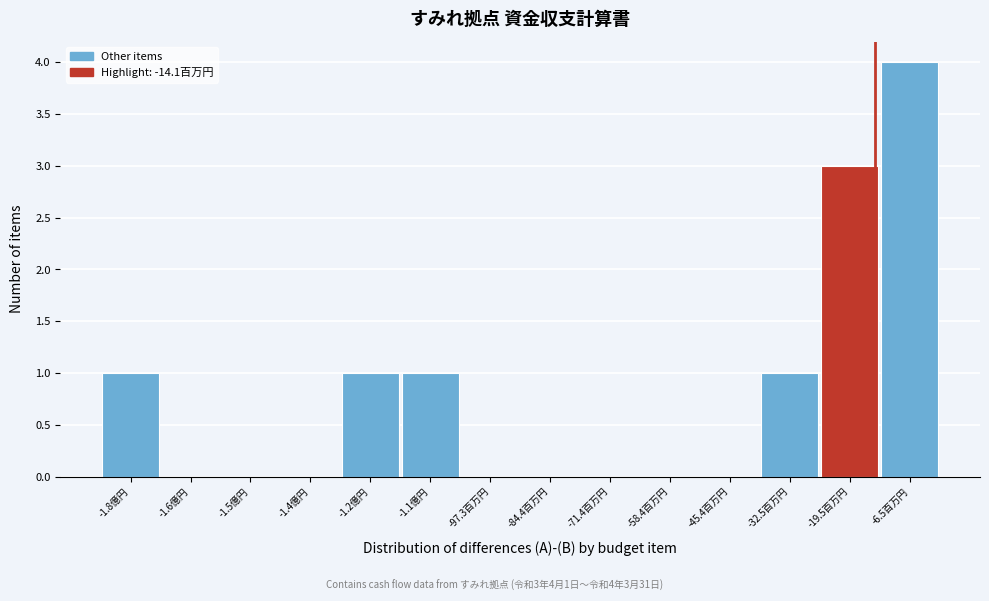

Reading right to left, list all the values displayed in this chart.

-6.5百万円=4	-19.5百万円=3	-32.5百万円=1	-45.4百万円=0	-58.4百万円=0	-71.4百万円=0	-84.4百万円=0	-97.3百万円=0	-1.1億円=1	-1.2億円=1	-1.4億円=0	-1.5億円=0	-1.6億円=0	-1.8億円=1